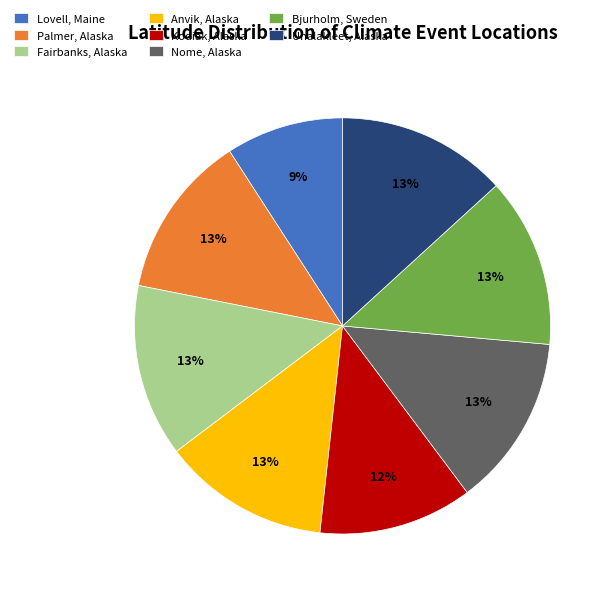

The Bjurholm, Sweden slice represents 6% of the pie. True or false?

False